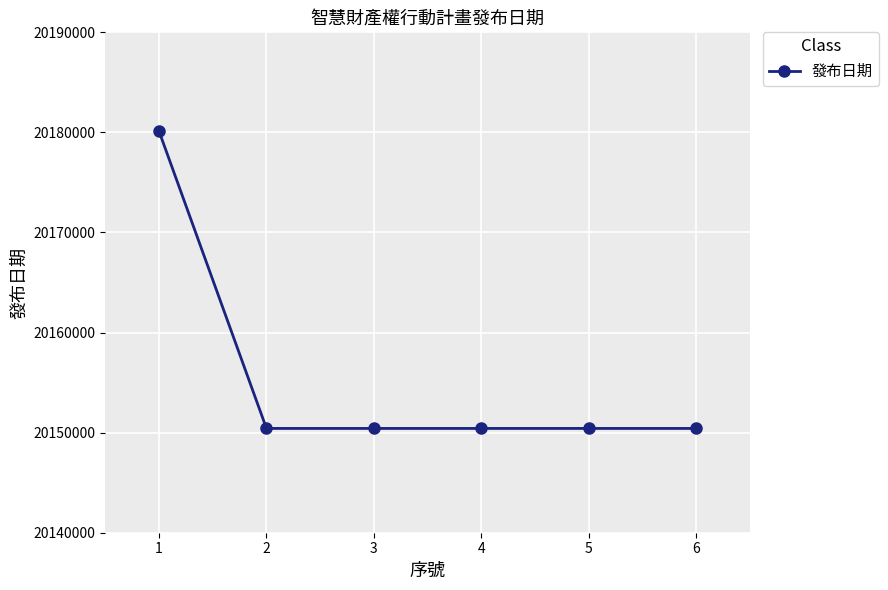

What is the value of the 6th point from the left?

20150421